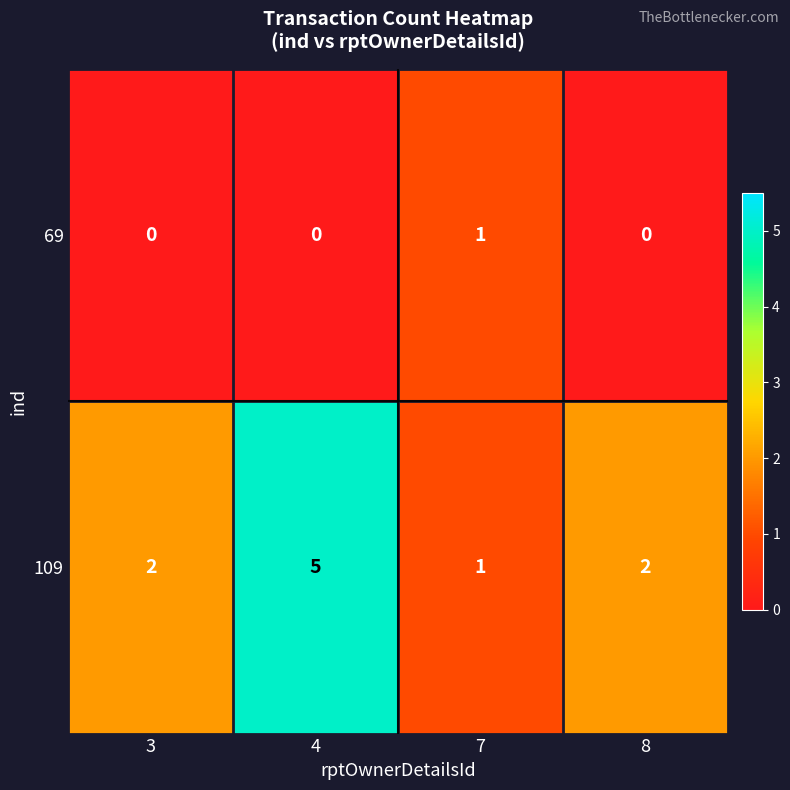

What is the difference between the maximum and second lowest values in the 109 series?

3